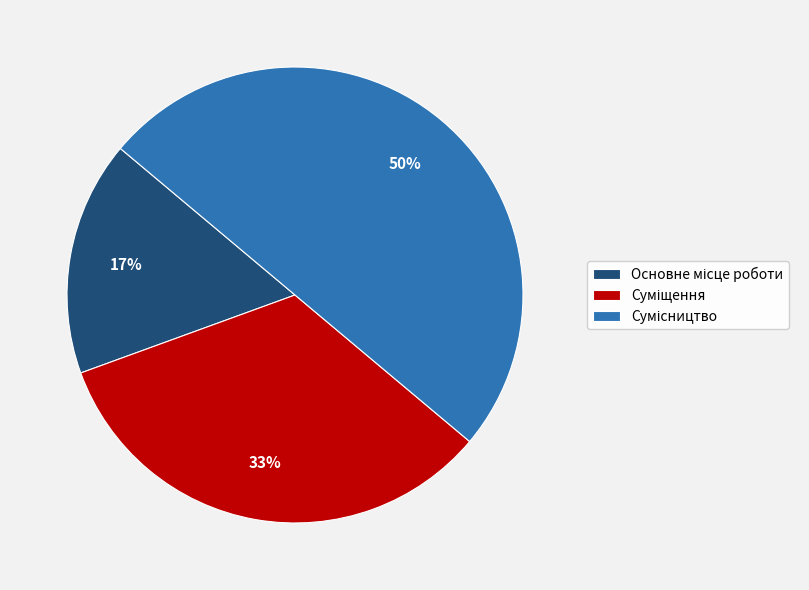

How many segments does this pie chart have?

3